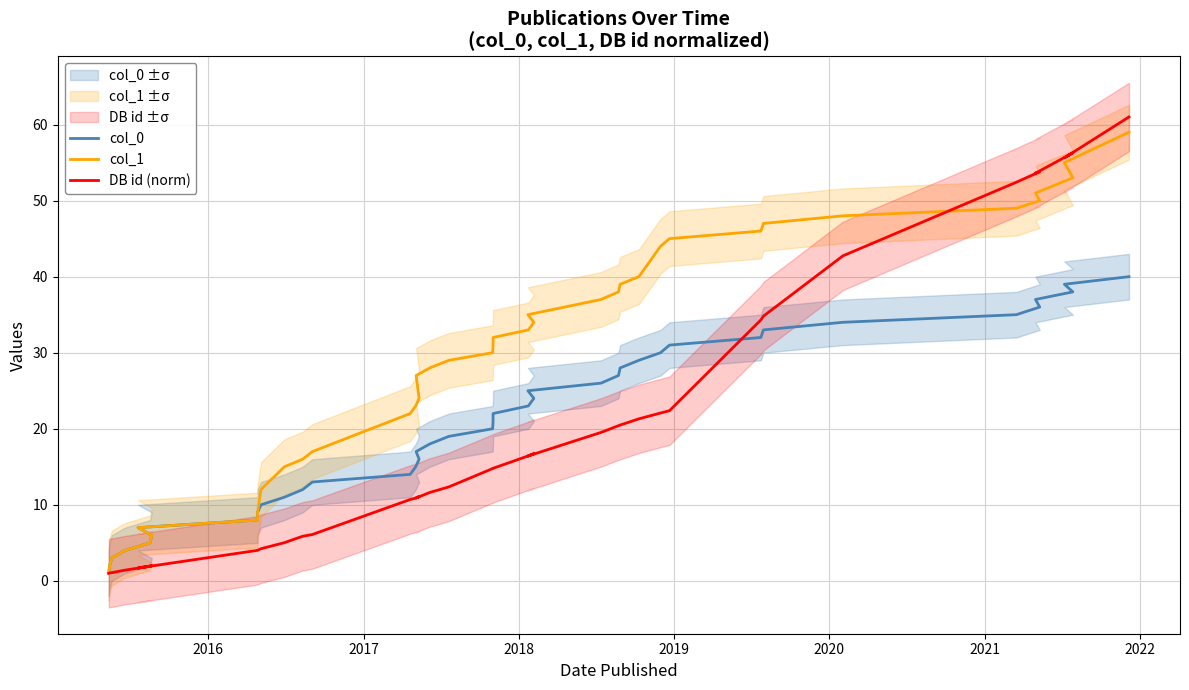

Which series has the largest total across all categories?

col_1